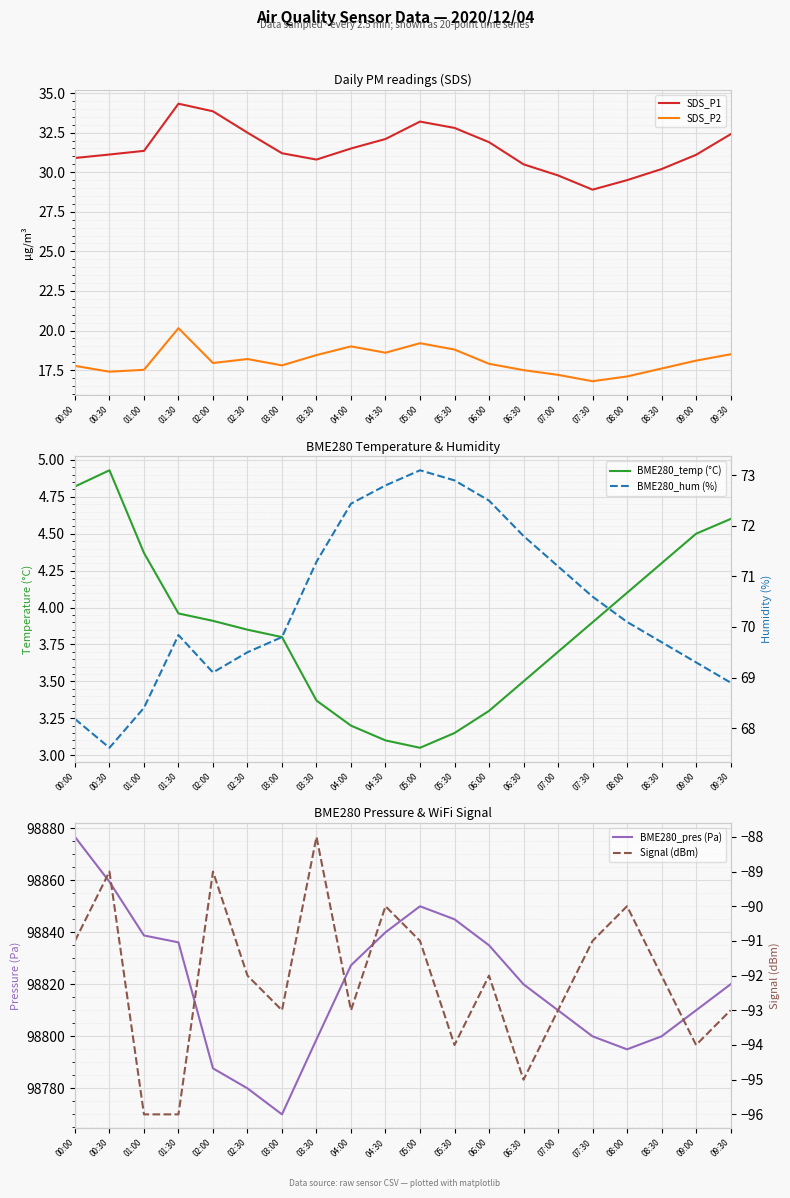

What is the value of the SDS_P2 point at the 19th from the left?

18.1